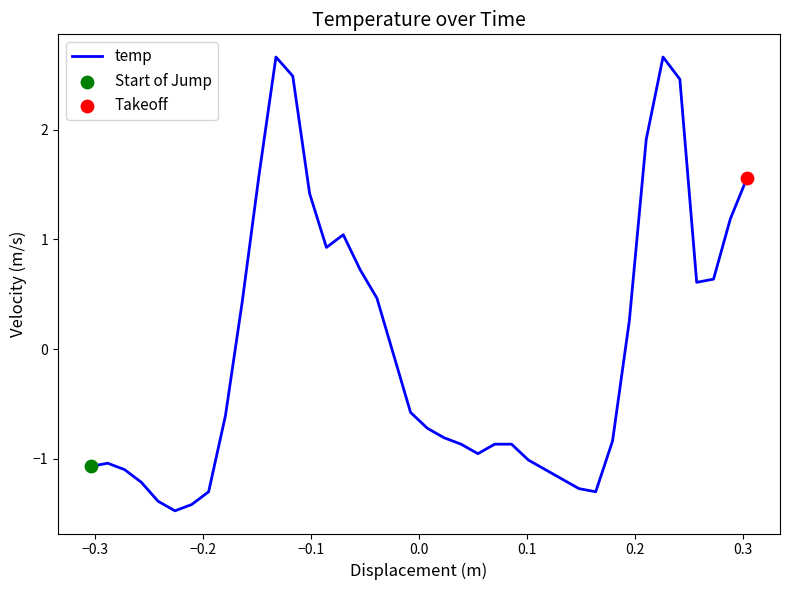

What is the minimum value shown in the chart?

-1.5